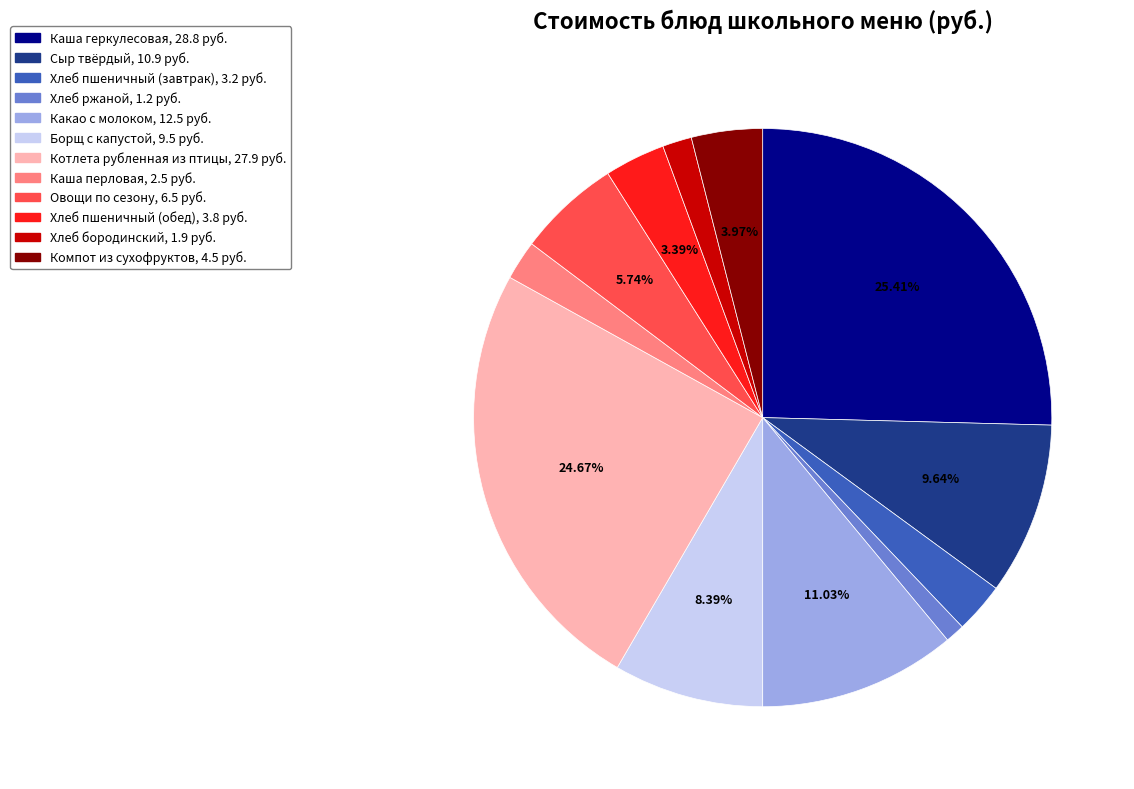

How many segments does this pie chart have?

12